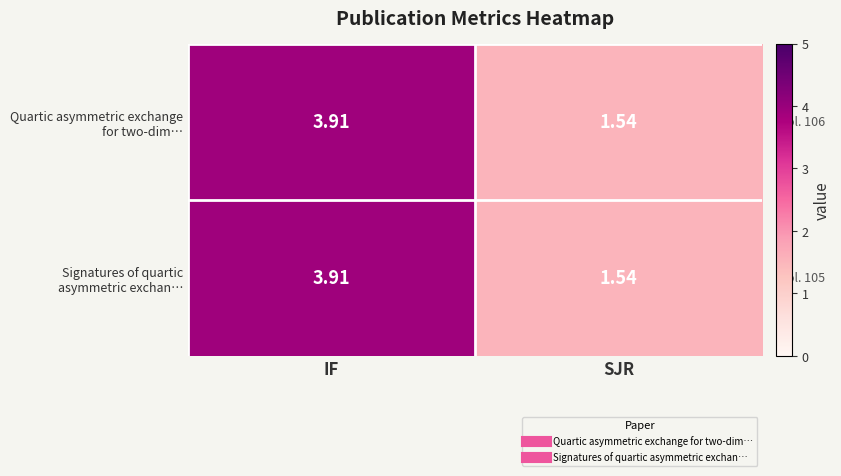

At which category is the sum across all series the highest?

IF